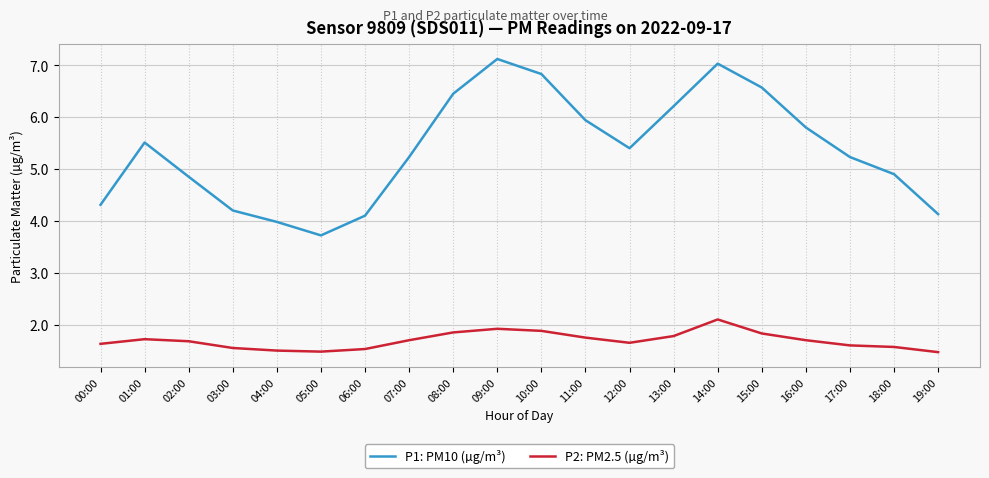

Is this an area chart (filled region under the line)?

No